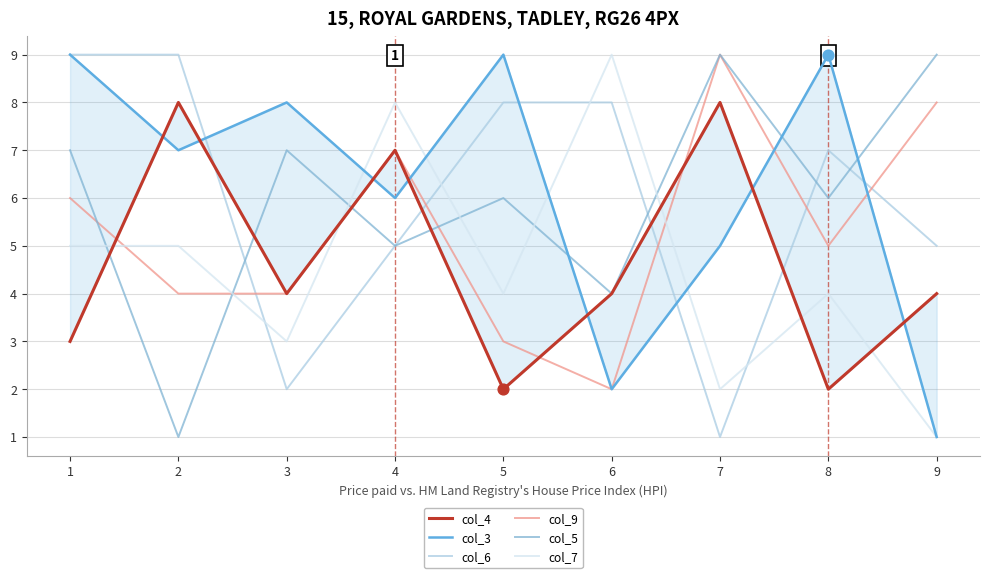

What are all the series names shown in the legend?

col_4, col_3, col_6, col_9, col_5, col_7